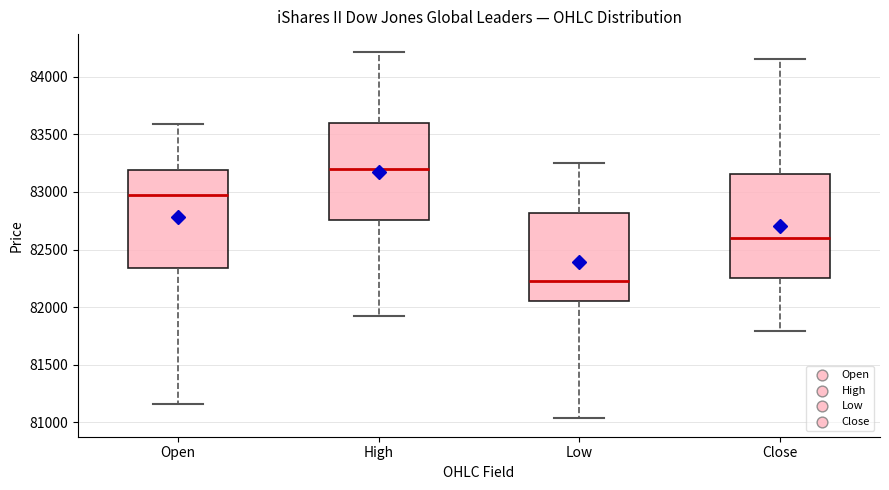

Reading left to right, transcribe this box plot: for each box, give where its median line is, the range the box spans, and where its two whiskers end, as read against the y-axis. The values are not printed on the chart, so give them approximately, as read against the axis.

Open: median 83000, box 82350 to 83200, whiskers 81150 to 83600
High: median 83200, box 82750 to 83600, whiskers 81950 to 84200
Low: median 82250, box 82050 to 82800, whiskers 81050 to 83250
Close: median 82600, box 82250 to 83150, whiskers 81800 to 84150